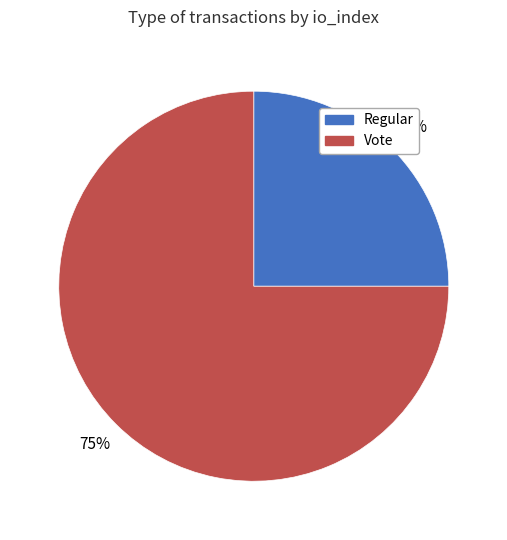

How many slices are in this pie chart?

2